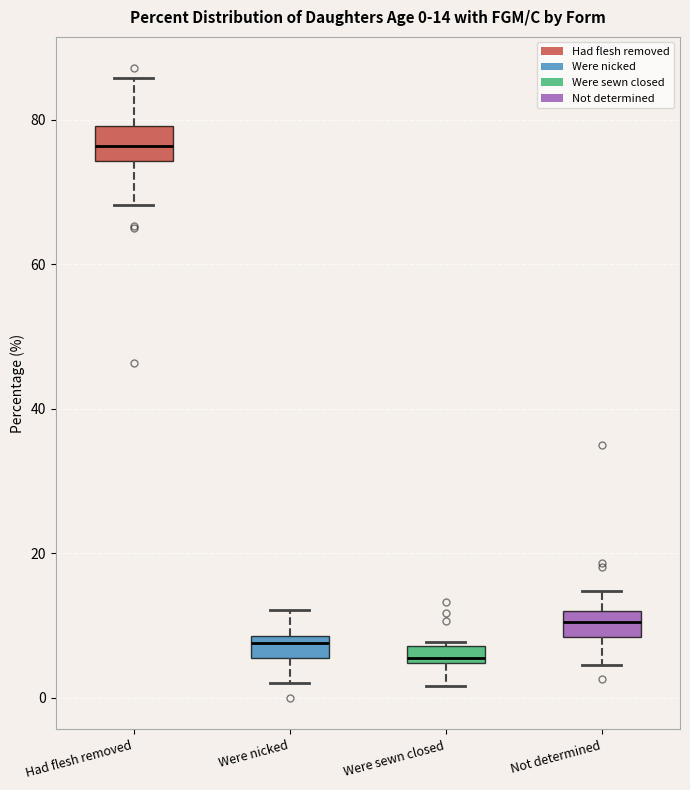

Which box has the highest median line?

Had flesh removed